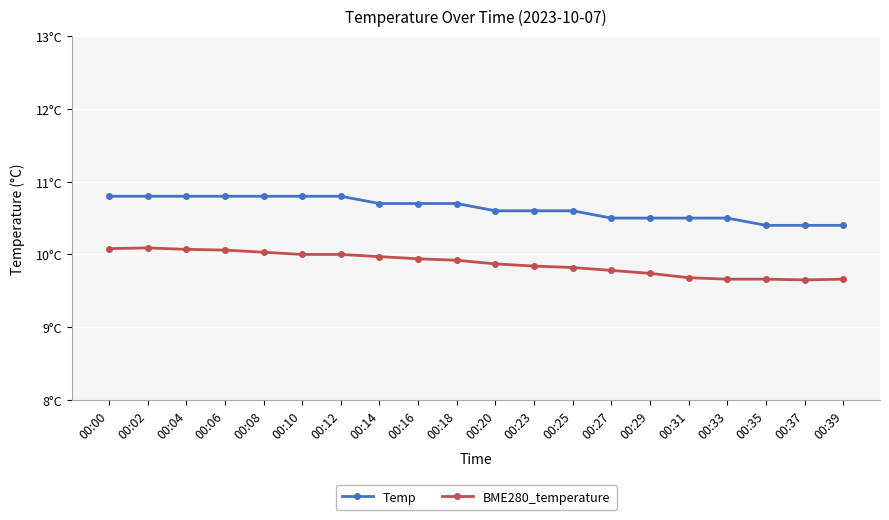

True or false: BME280_temperature has a value of 10.1 at 00:06.

True